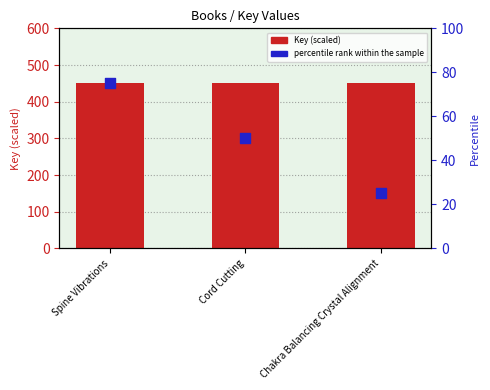

Which series has the largest Y range (max minus min)?

percentile rank within the sample